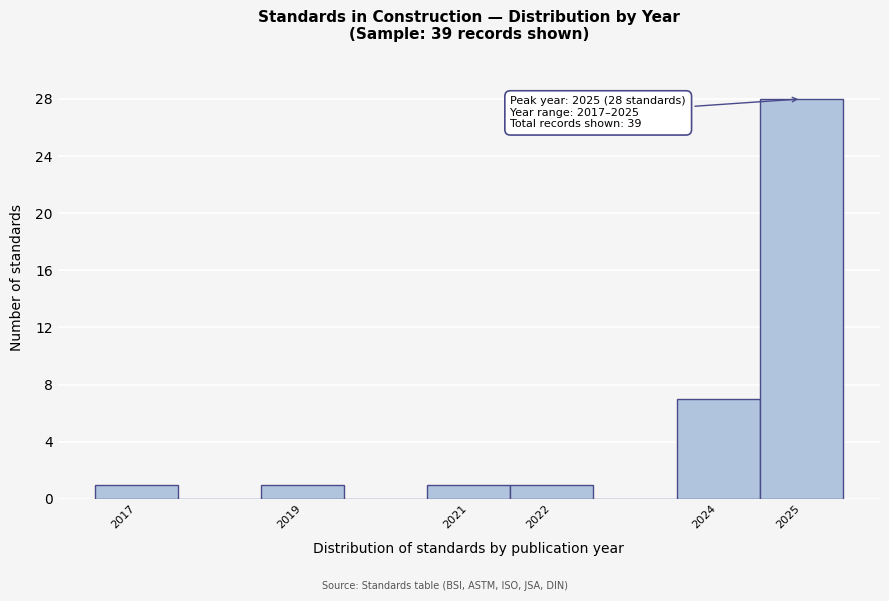

Which range on the x-axis has the tallest bar?

2024.5 to 2025.5